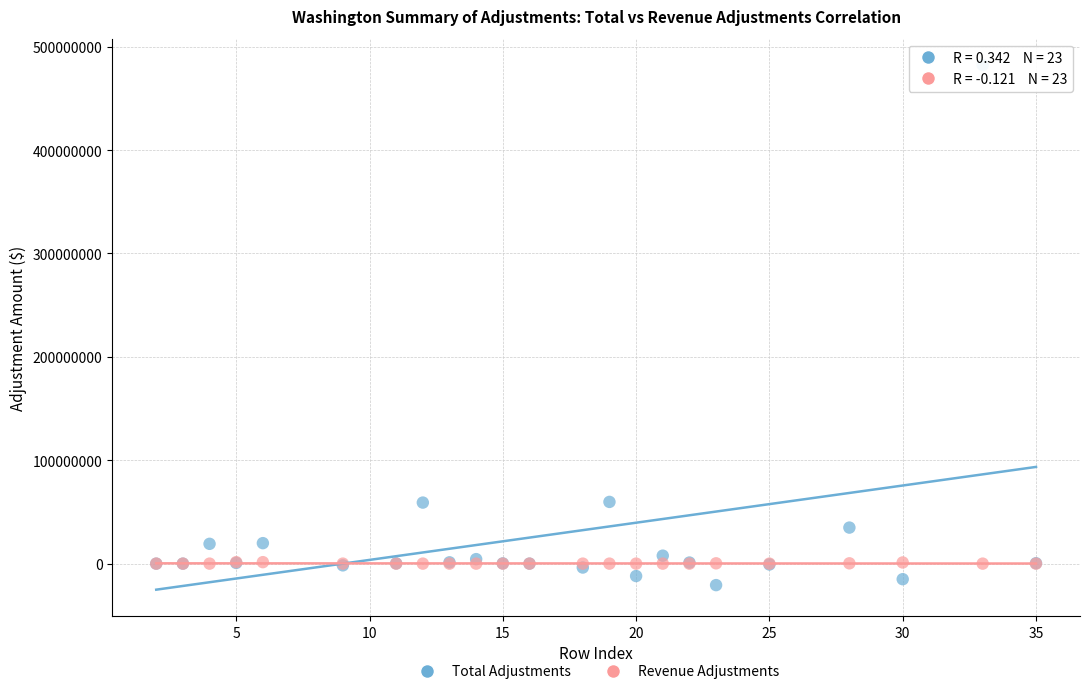

Which series has the widest spread of Y values?

Total Adjustments